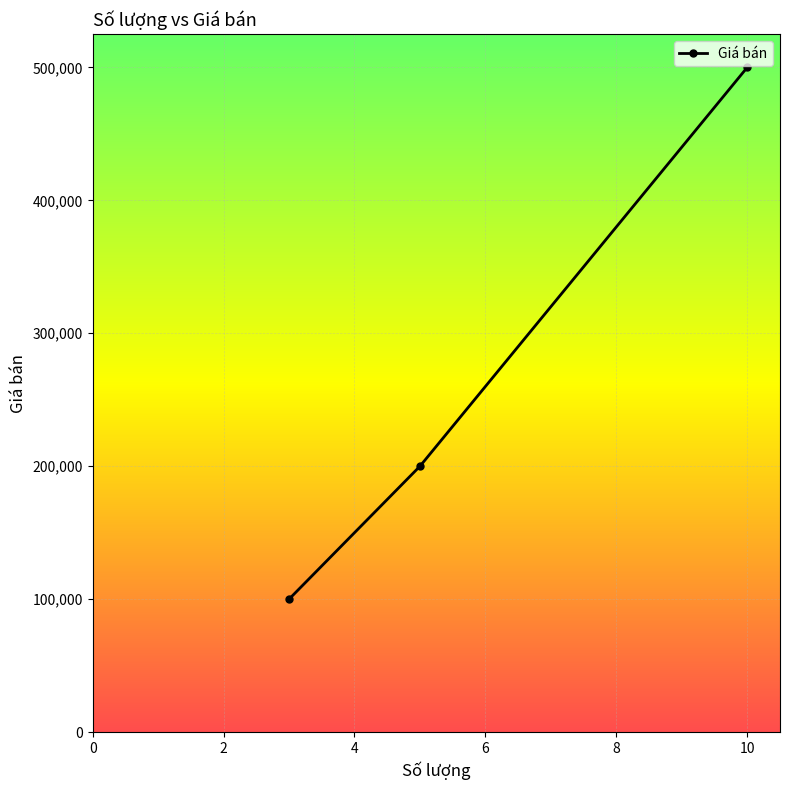

Reading left to right, what are all the values shown in this chart?

100000	200000	500000